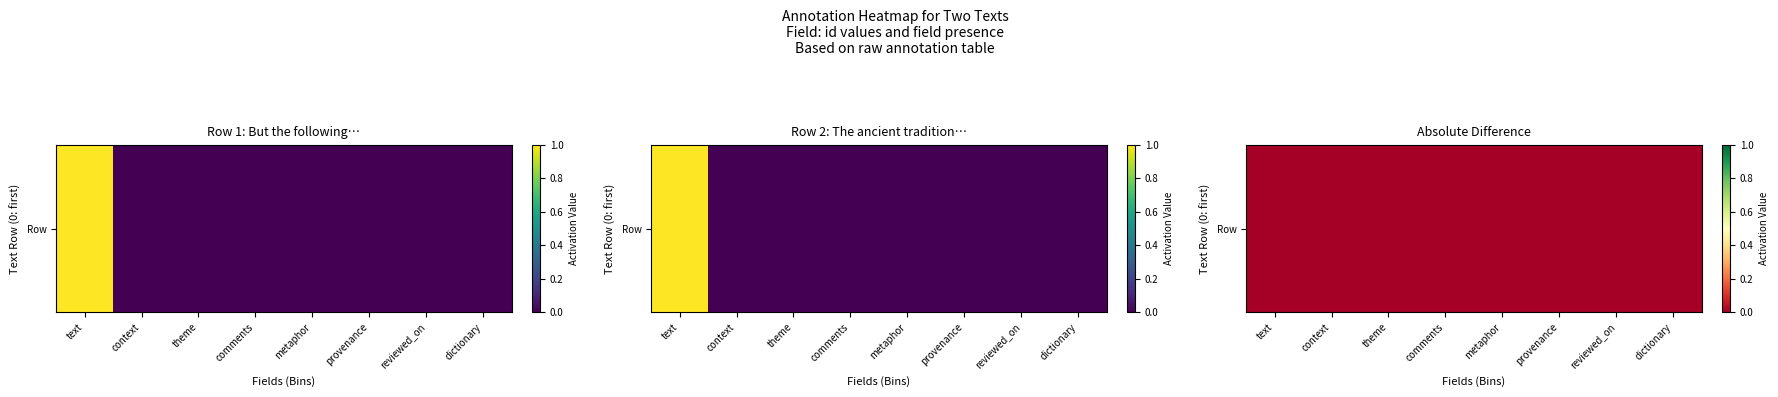

How many positive values are there?

4